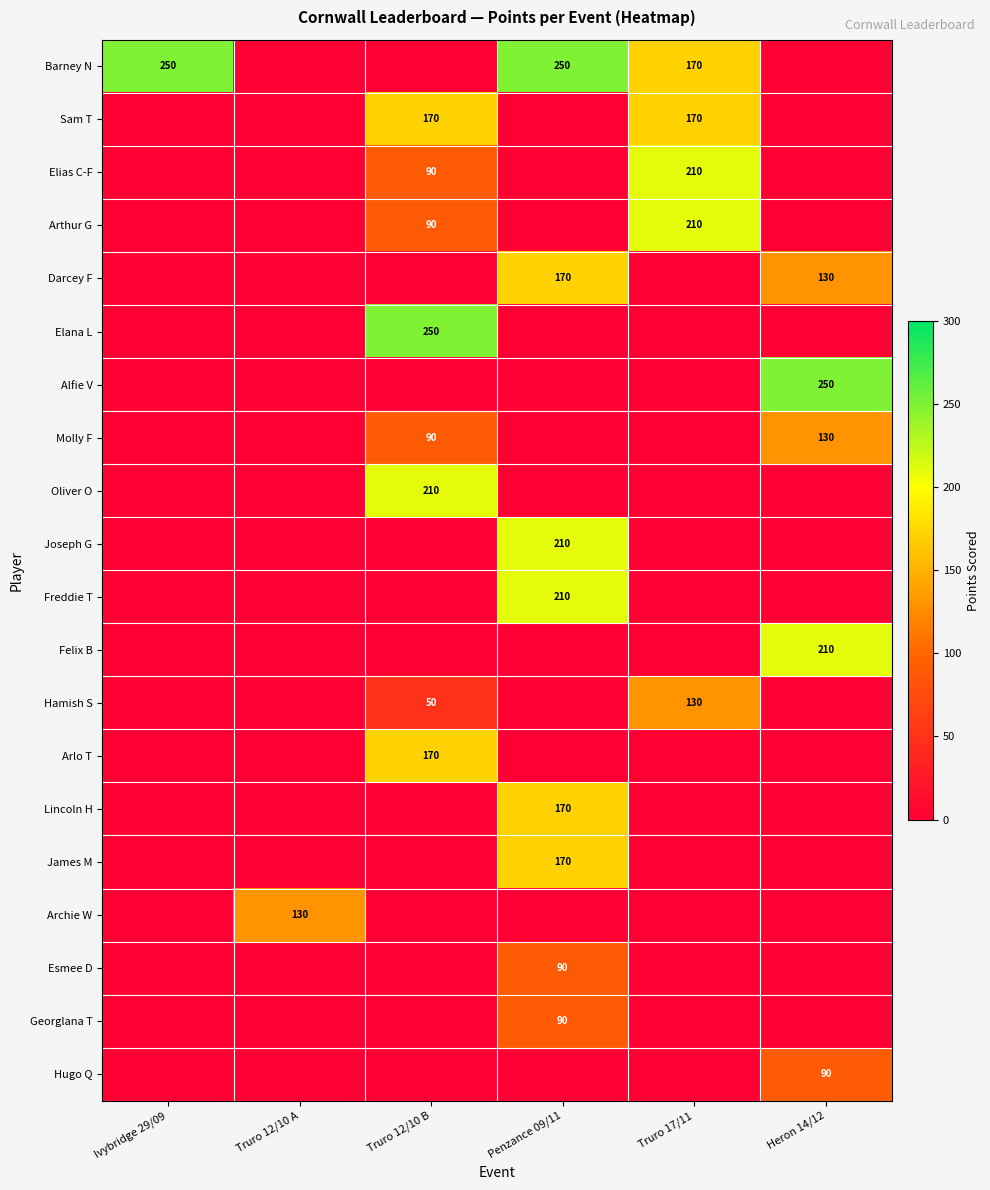

The Hamish S series shows 130 at Truro 17/11. True or false?

True